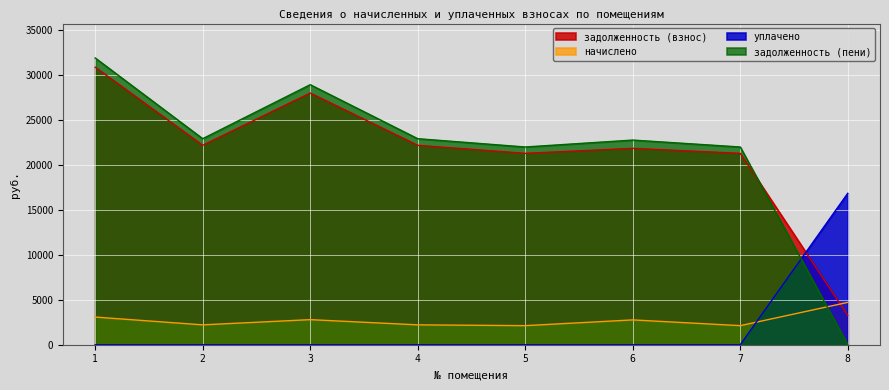

How many lines are shown in the chart?

4